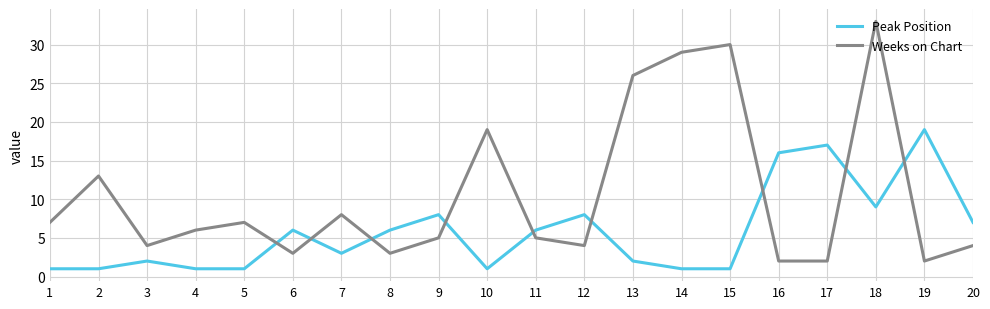

How many lines are shown in the chart?

2